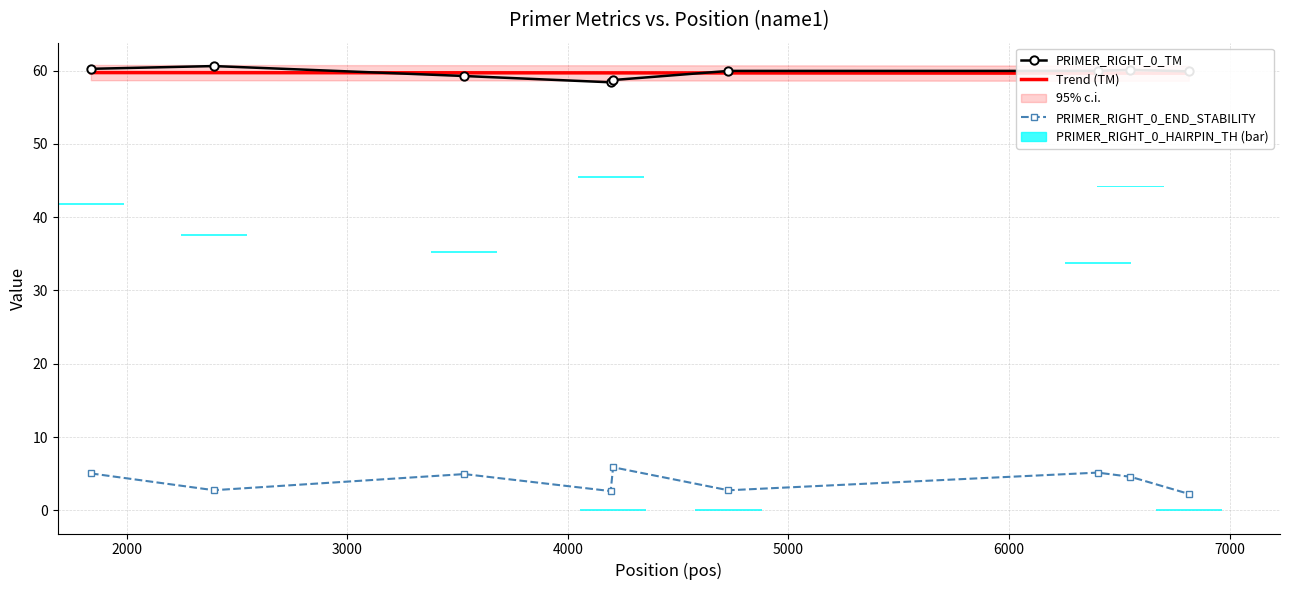

The value of PRIMER_RIGHT_0_END_STABILITY at 4000 is 2.6. True or false?

True